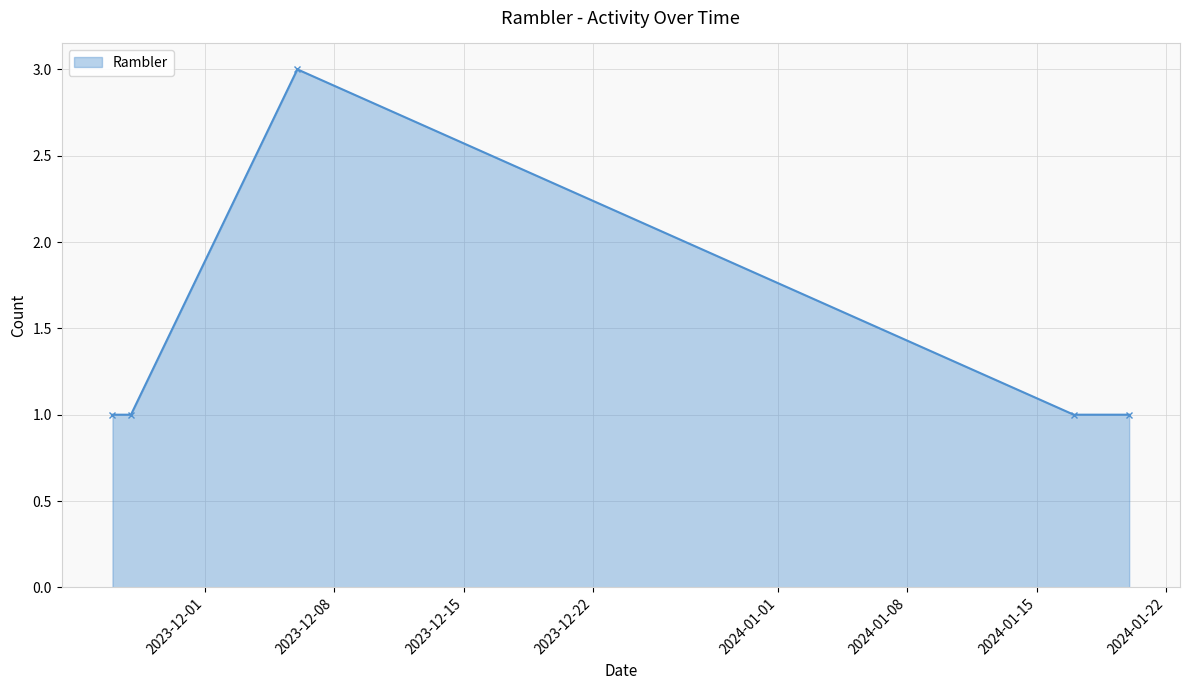

True or false: the data has more than 1 interior local peaks.

False